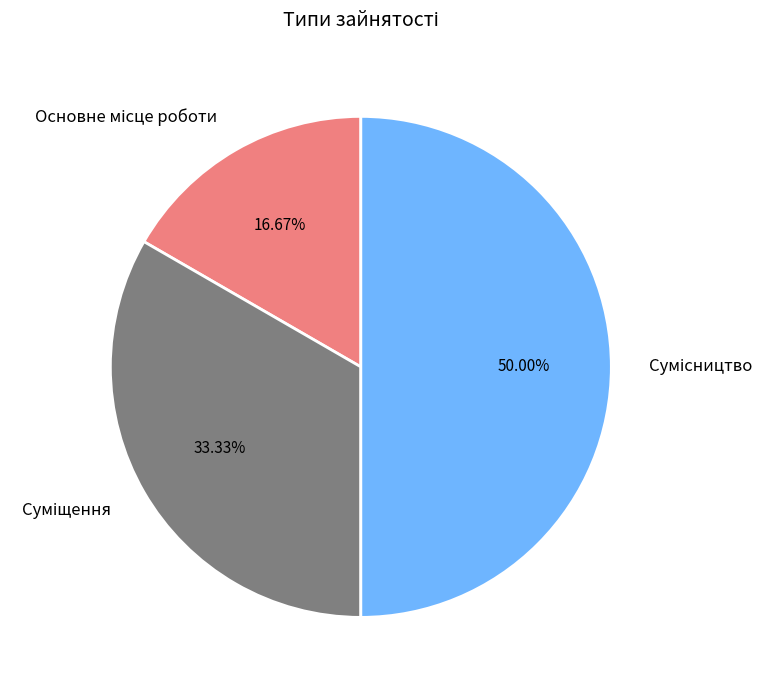

Count the number of slices in the pie.

3